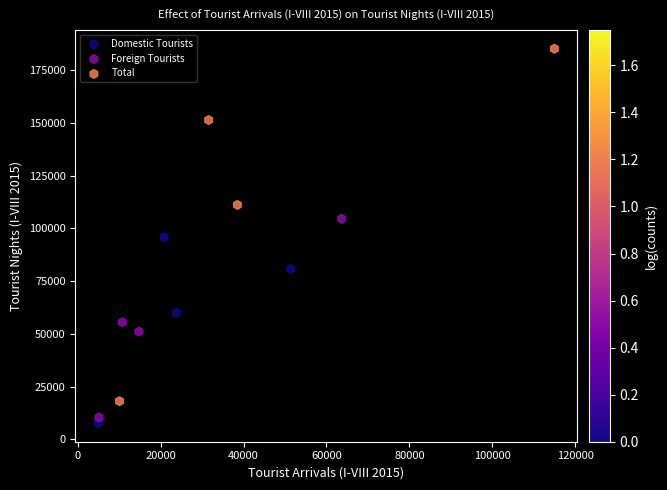

Which series has the widest spread of Y values?

Total